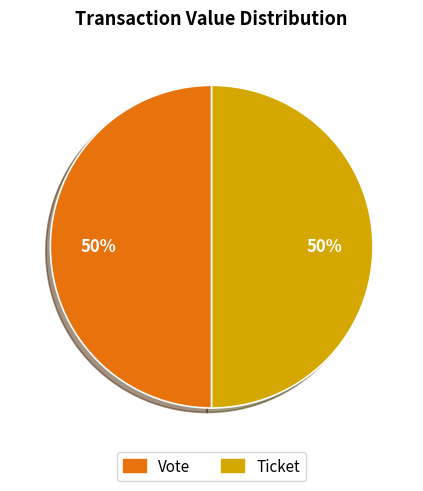

How many slices are in this pie chart?

2